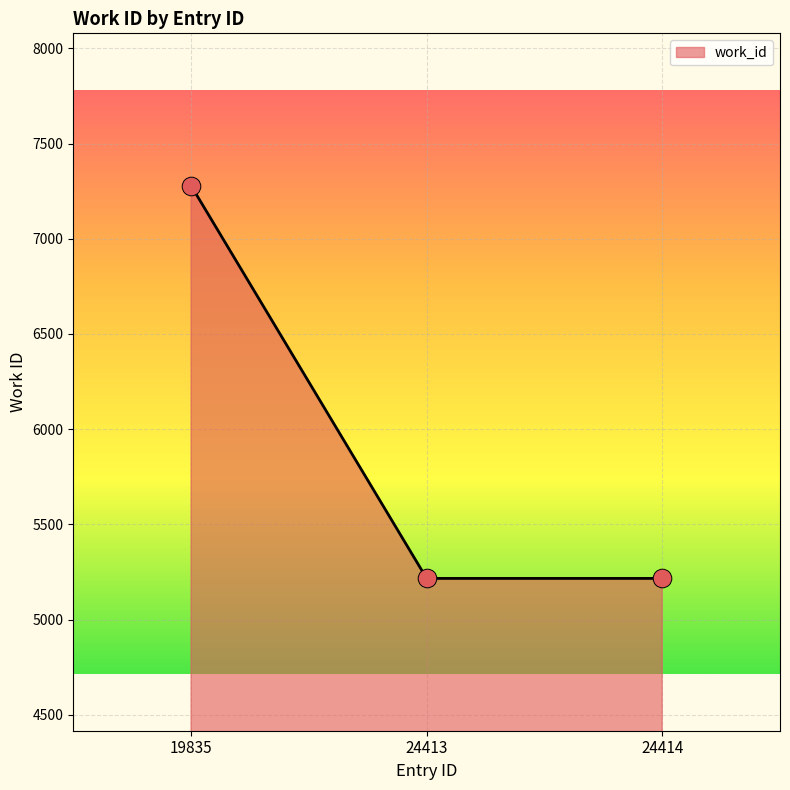

Between 19835 and 24414, which is larger?

19835